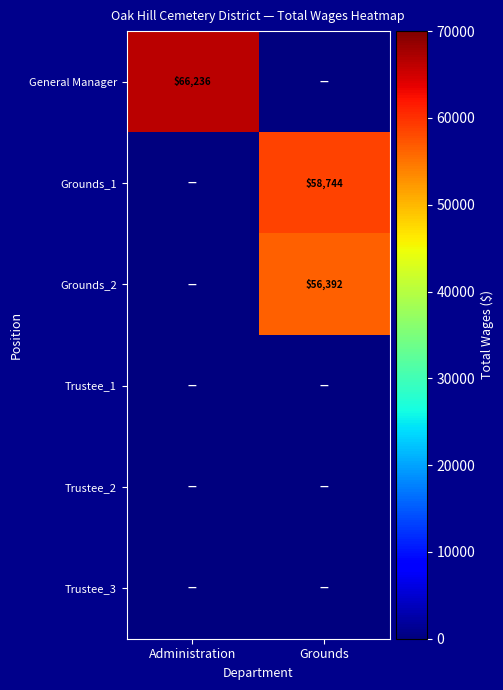

Is it true that Grounds_1 equals 84973 at Grounds?

False